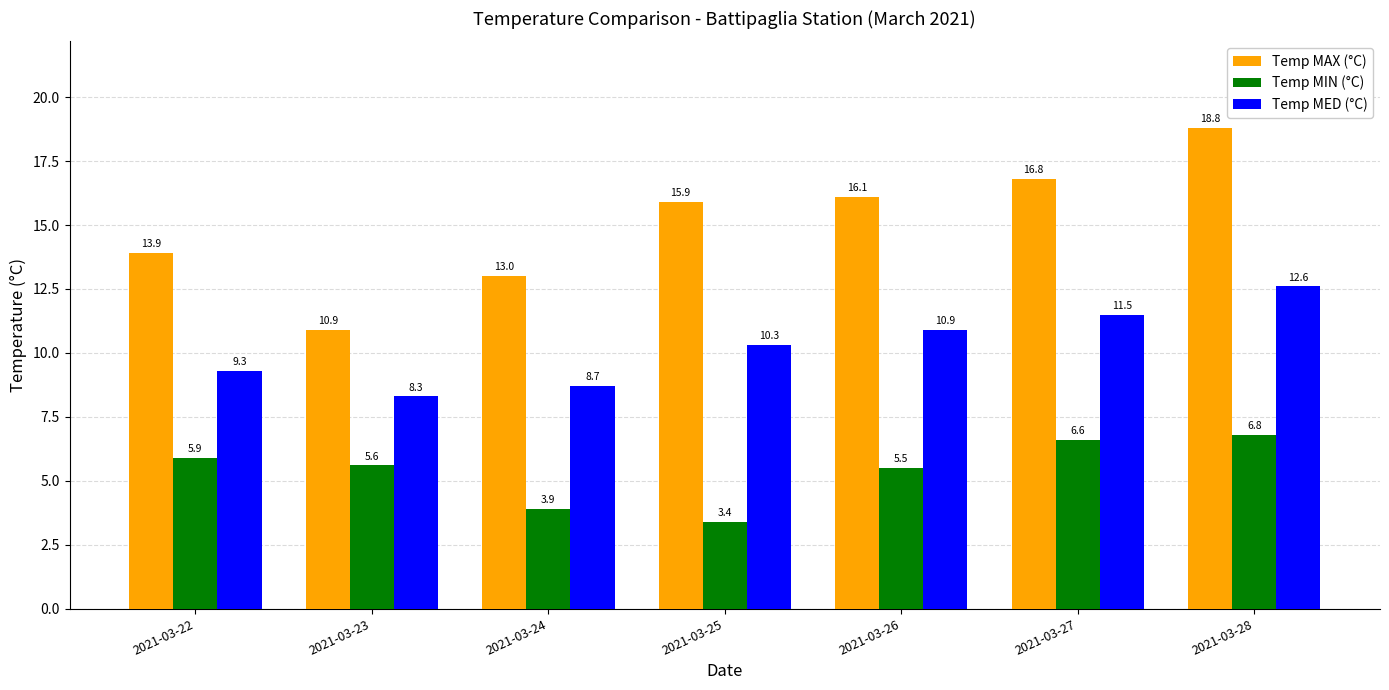

True or false: Temp MIN (°C) has a value of 5.9 at 2021-03-22.

True